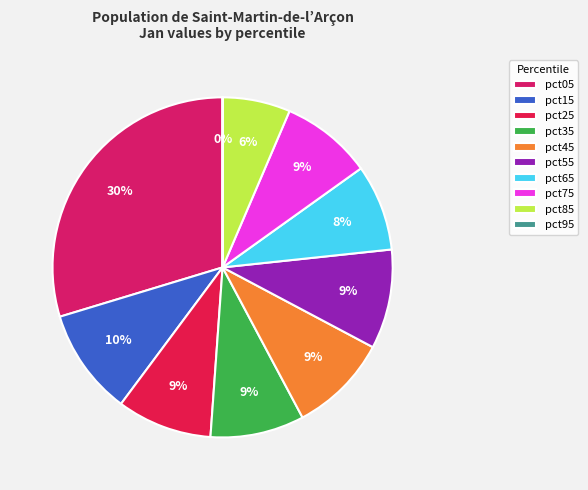

Is pct05 the majority of the pie?

No